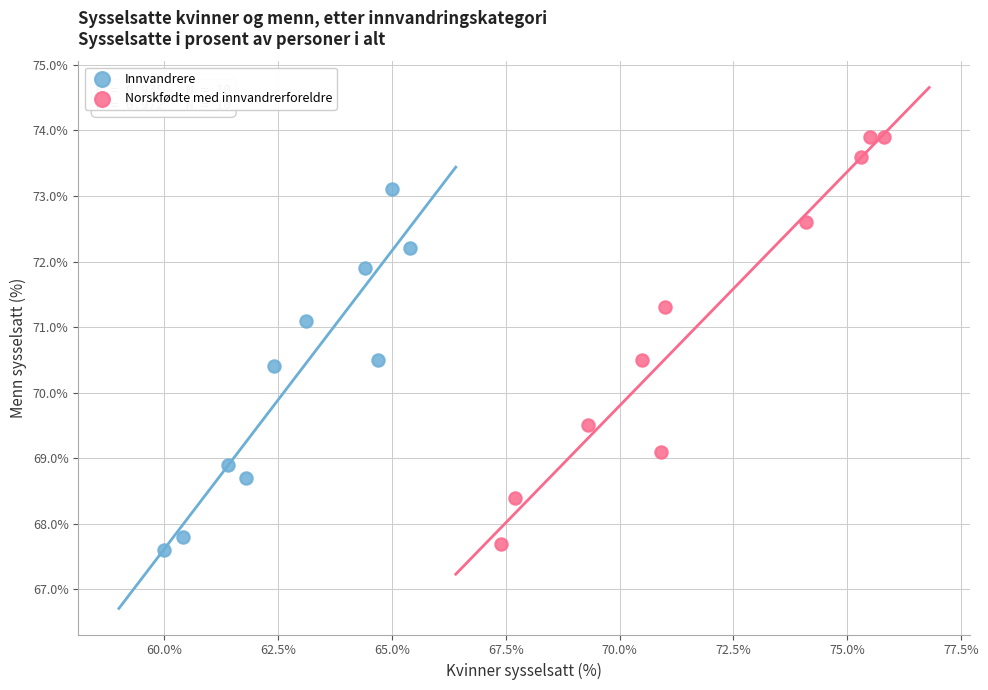

Which series contains the highest Y value?

Norskfødte med innvandrerforeldre